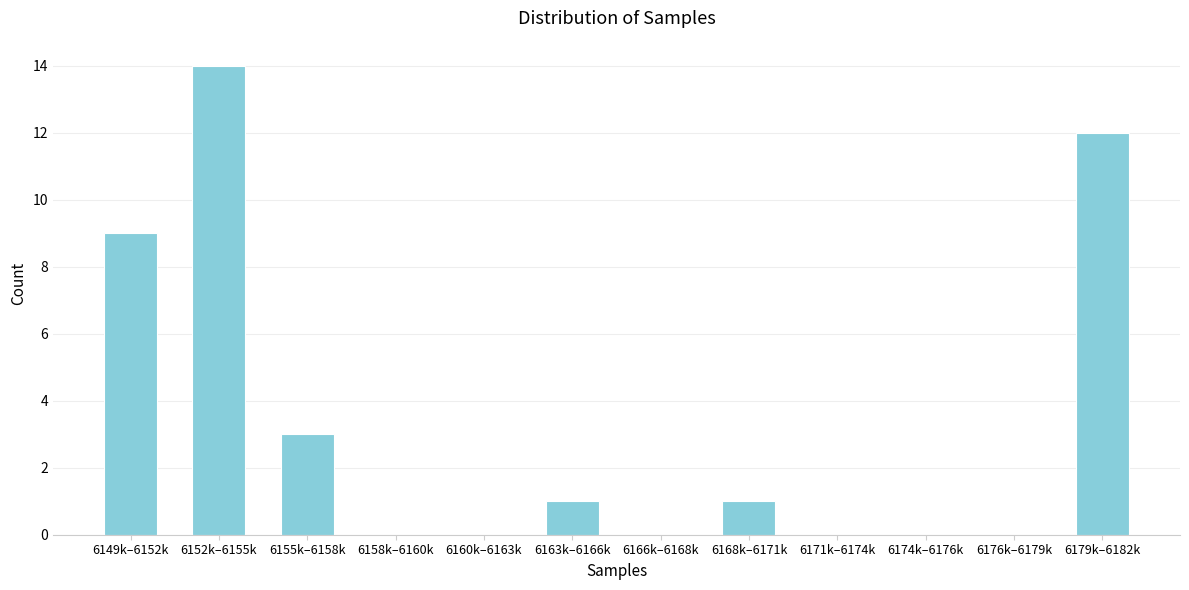

Reading right to left, list all the values displayed in this chart.

6179k–6182k=12	6176k–6179k=0	6174k–6176k=0	6171k–6174k=0	6168k–6171k=1	6166k–6168k=0	6163k–6166k=1	6160k–6163k=0	6158k–6160k=0	6155k–6158k=3	6152k–6155k=14	6149k–6152k=9